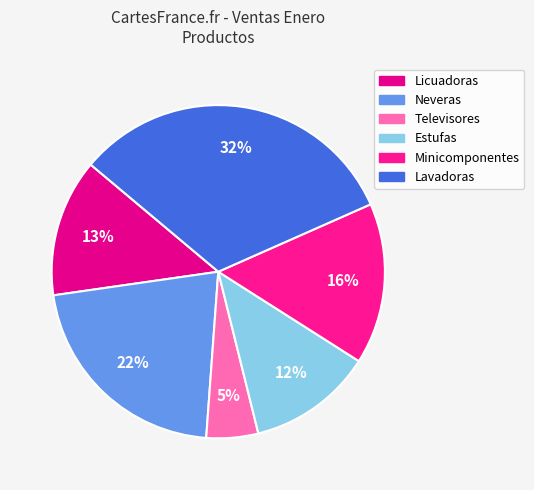

The Televisores slice represents 16% of the pie. True or false?

False